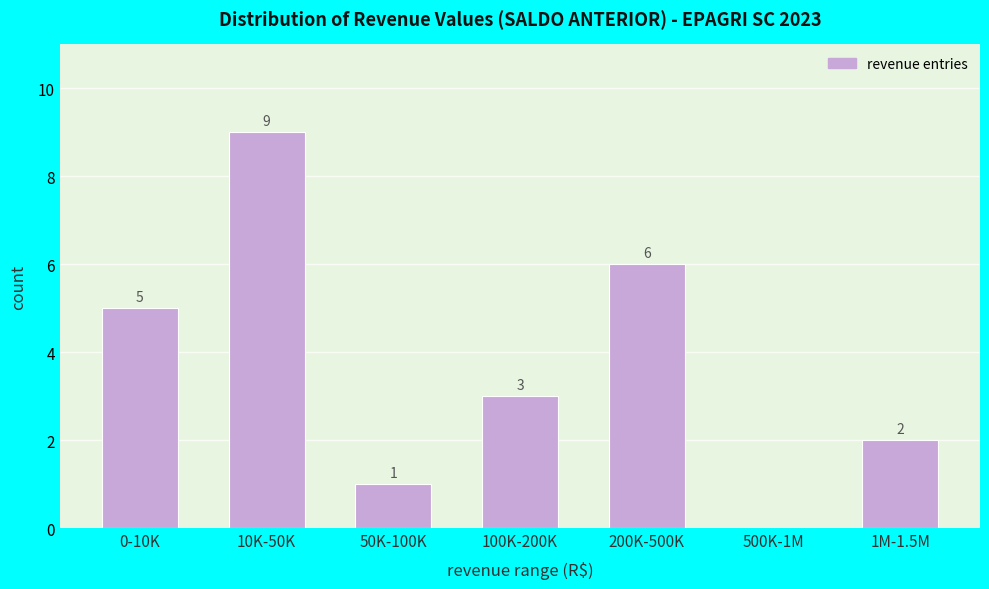

Reading left to right, list all the values displayed in this chart.

0-10K=5	10K-50K=9	50K-100K=1	100K-200K=3	200K-500K=6	500K-1M=0	1M-1.5M=2